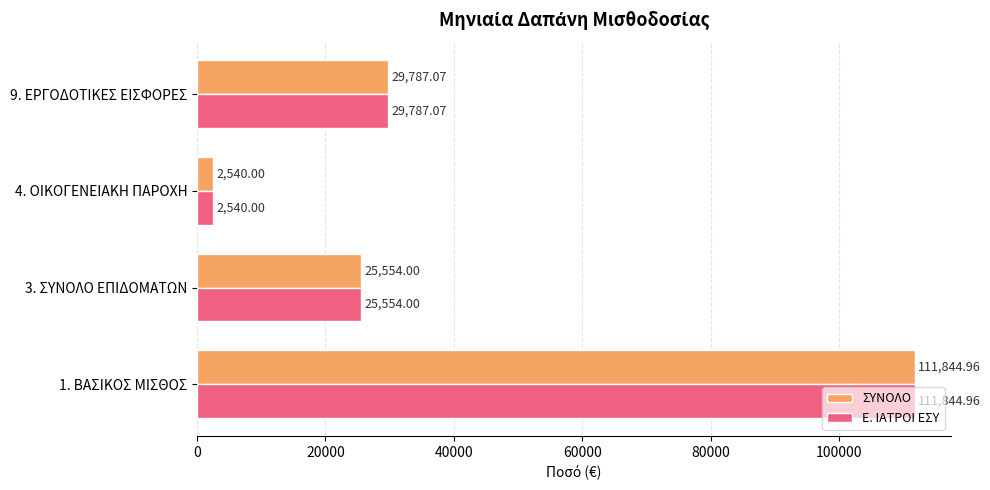

At which category is the sum across all series the highest?

1. ΒΑΣΙΚΟΣ ΜΙΣΘΟΣ